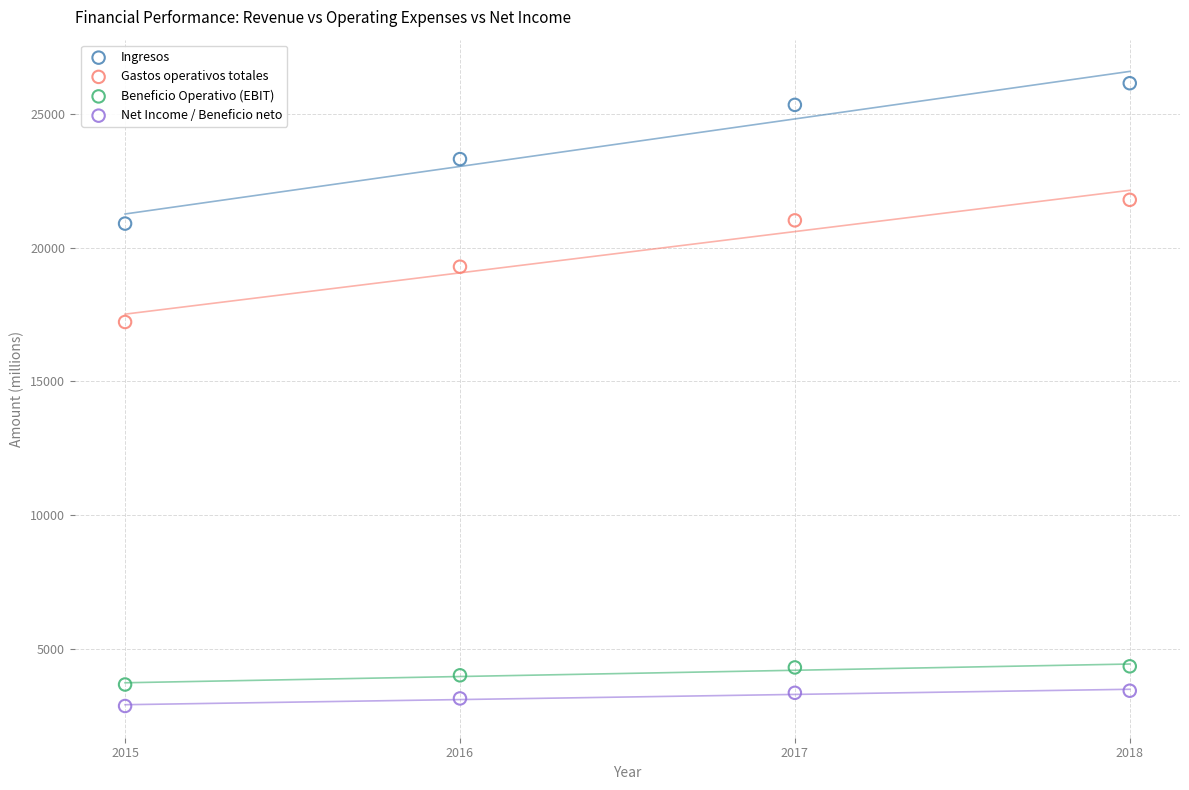

Across all series, what Y value is closest to 14509?

17223.0